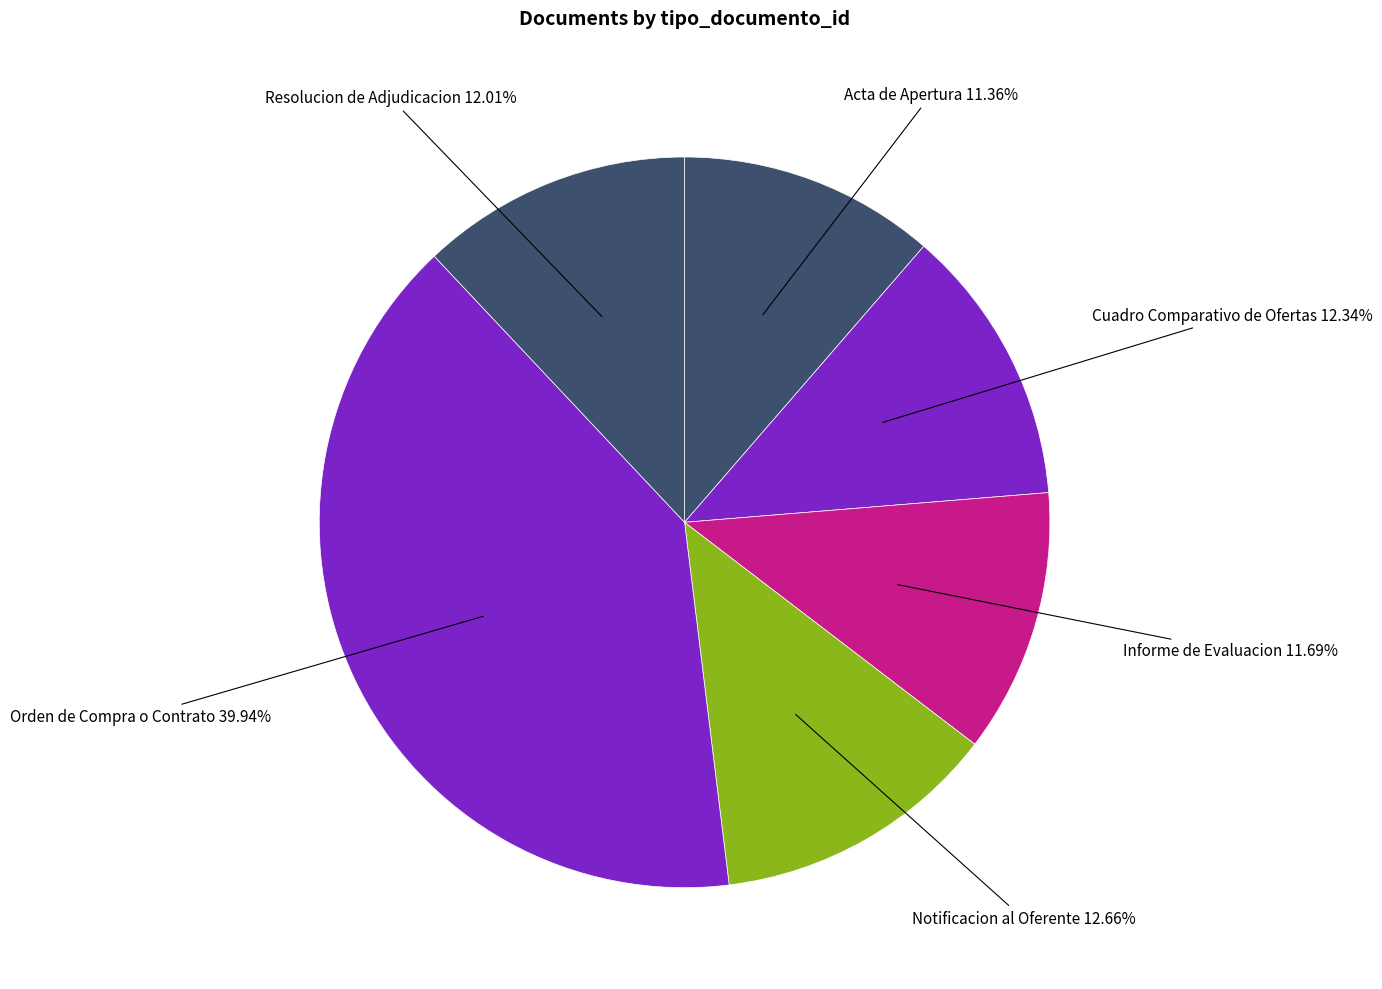

Which slice is the largest?

Orden de Compra o Contrato